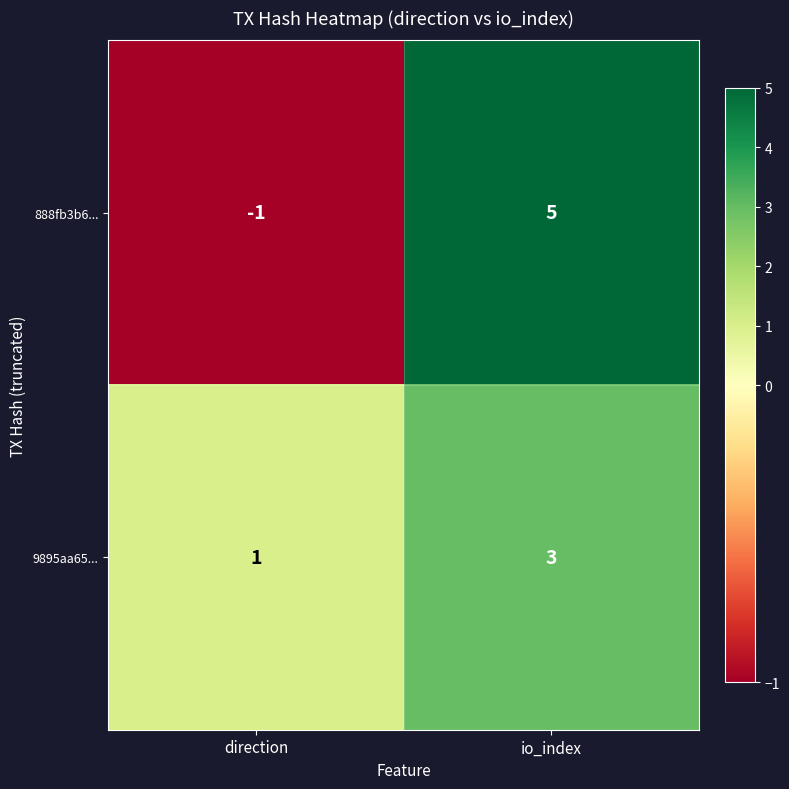

At how many categories does at least one series exceed 3?

1